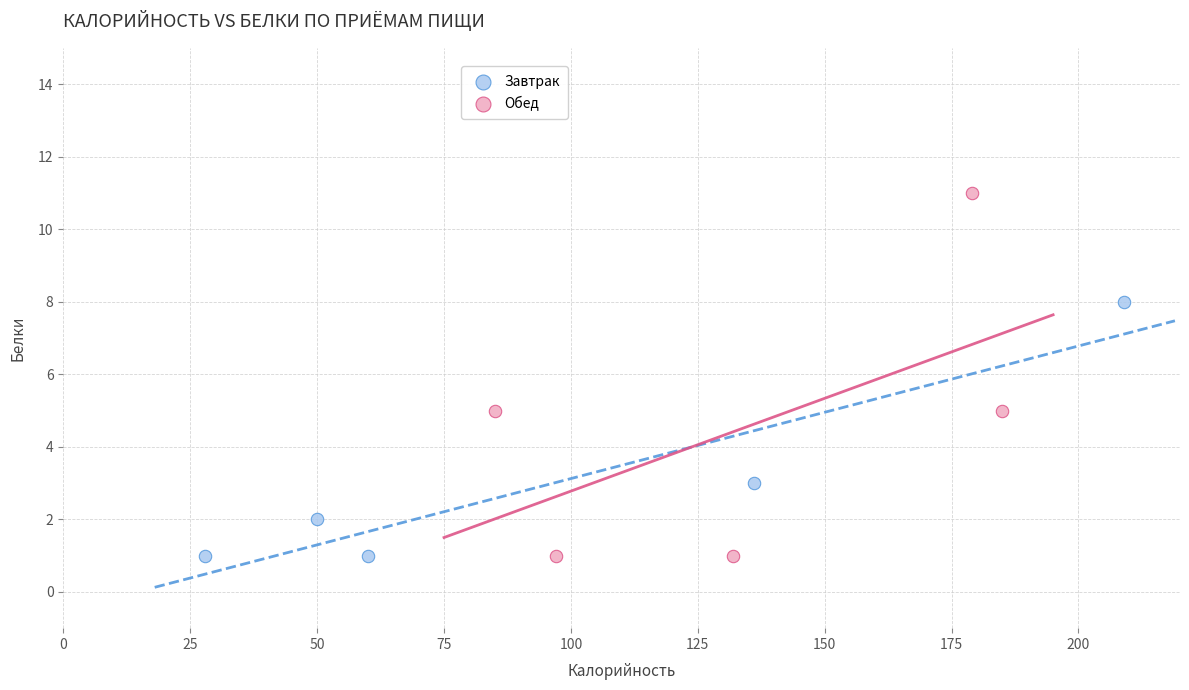

Which series has the widest spread of Y values?

Обед